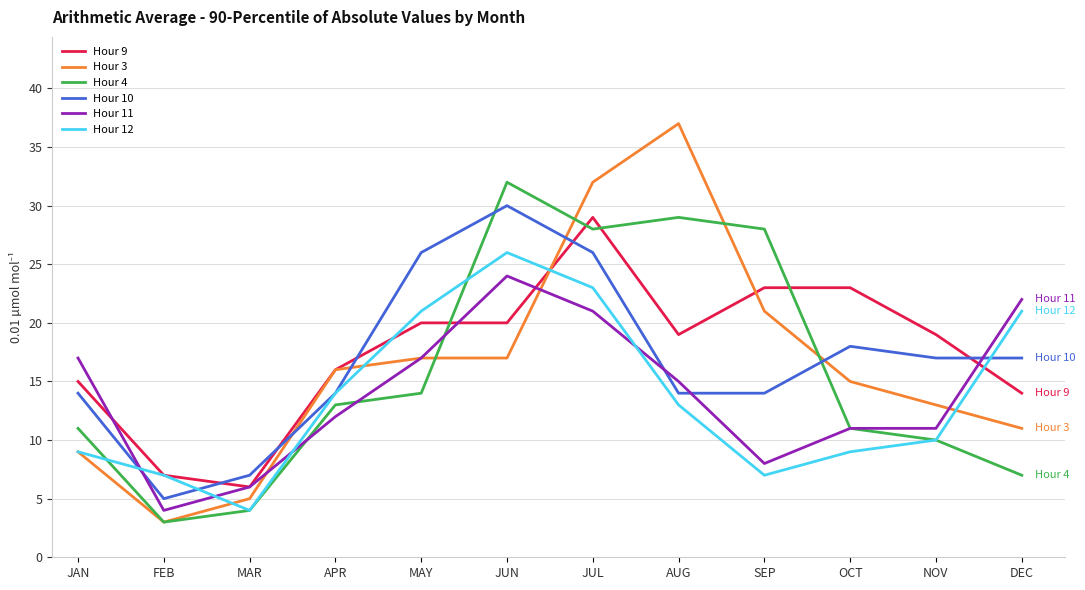

True or false: Hour 11 has a value of 6 at MAR.

True